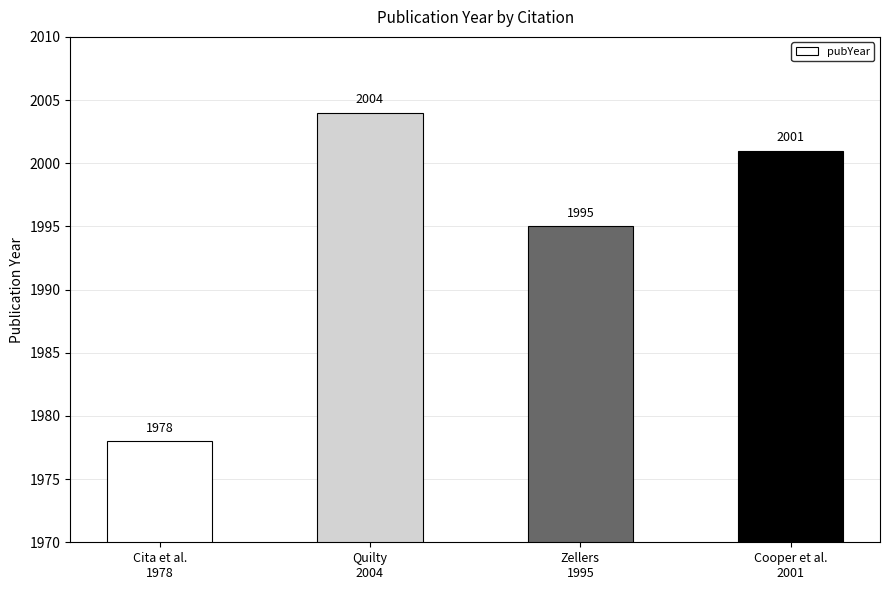

Count the number of categories in the chart.

4